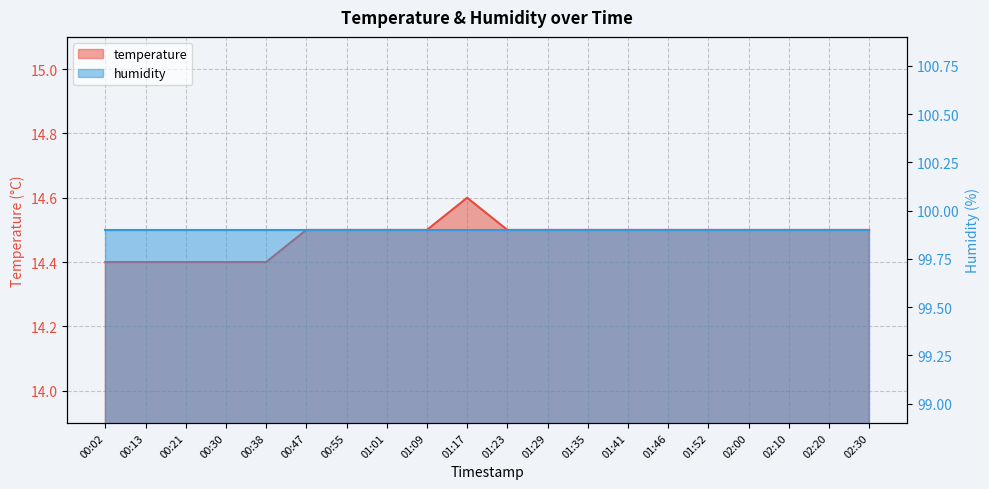

List the labels in order of value, smallest first.

00:02, 00:13, 00:21, 00:30, 00:38, 00:47, 00:55, 01:01, 01:09, 01:23, 01:29, 01:35, 01:41, 01:46, 01:52, 02:00, 02:10, 02:20, 02:30, 01:17